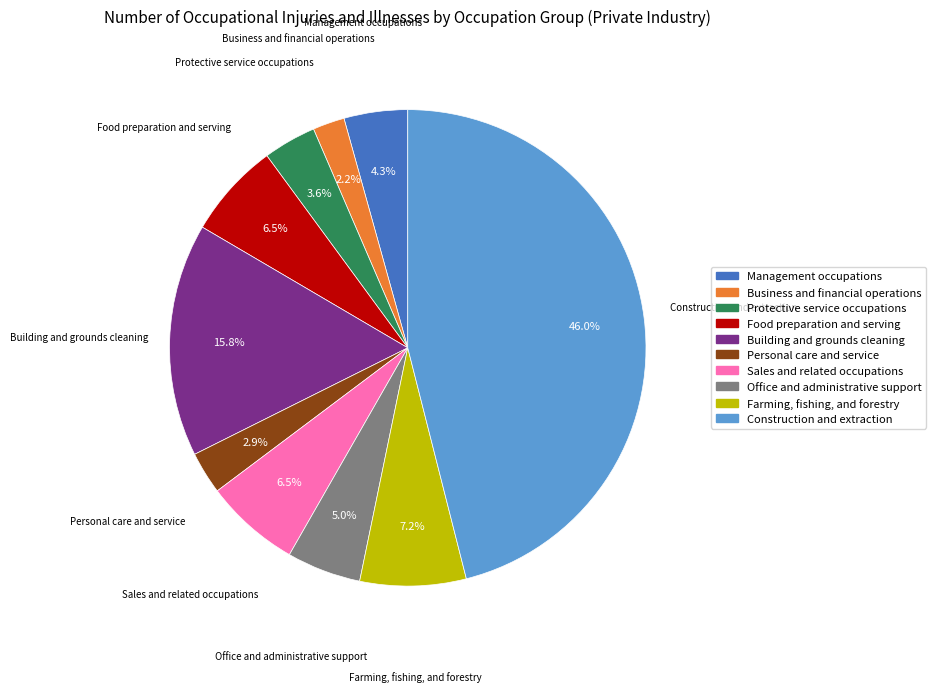

To the nearest percent, what is the difference between the largest and smallest slice percentages?

44%